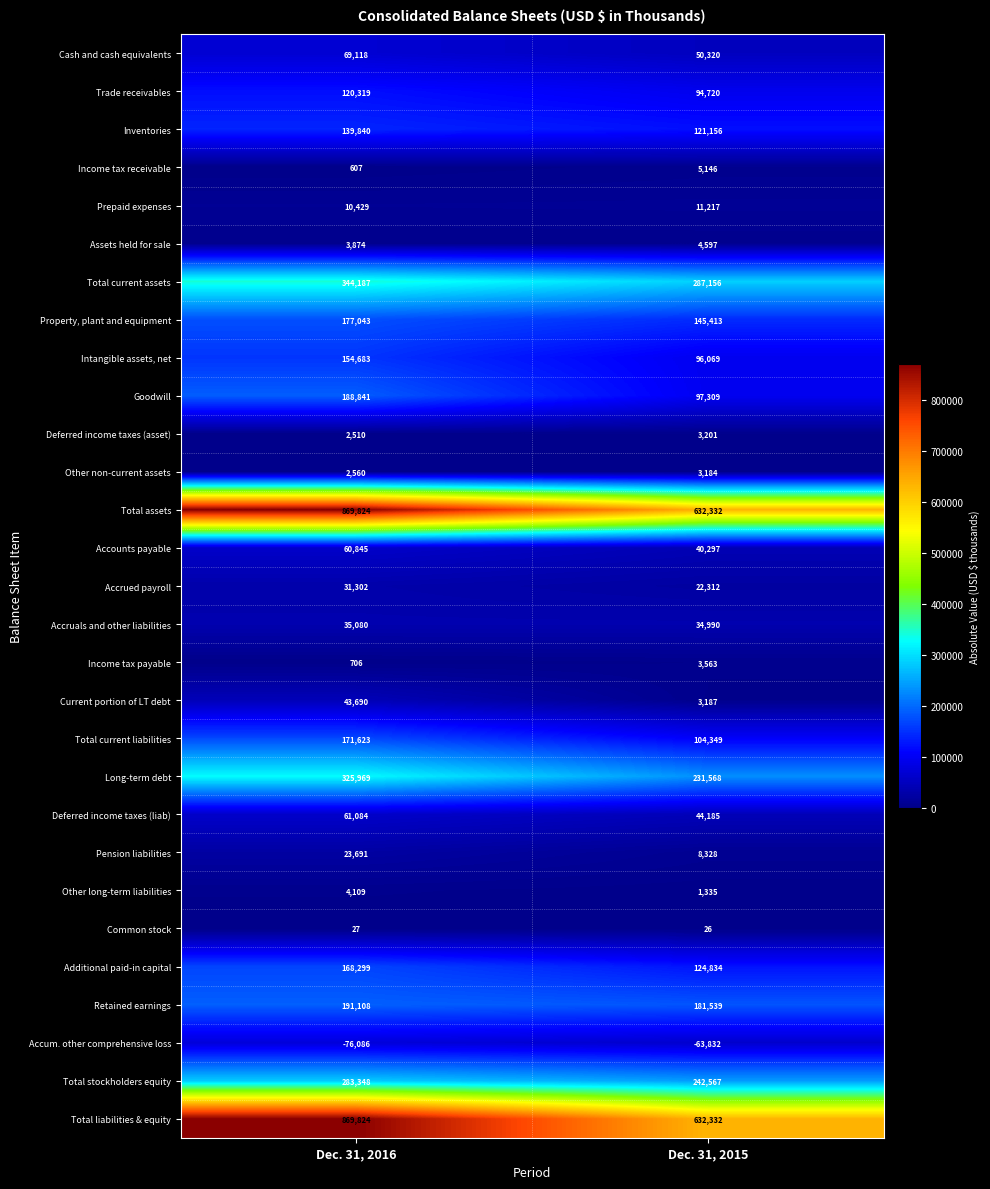

What is the difference between the highest and lowest values at Dec. 31, 2015?

696164